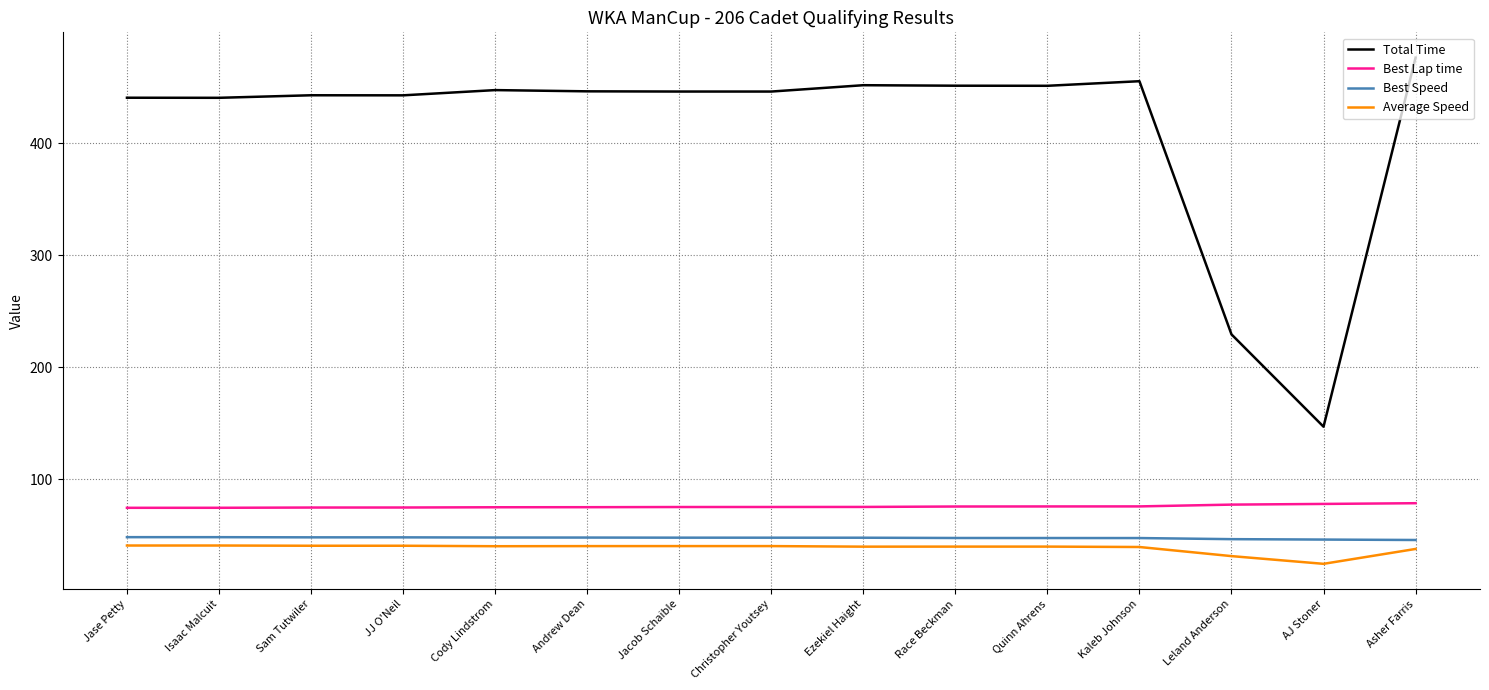

True or false: Average Speed and Best Lap time intersect in this chart.

False